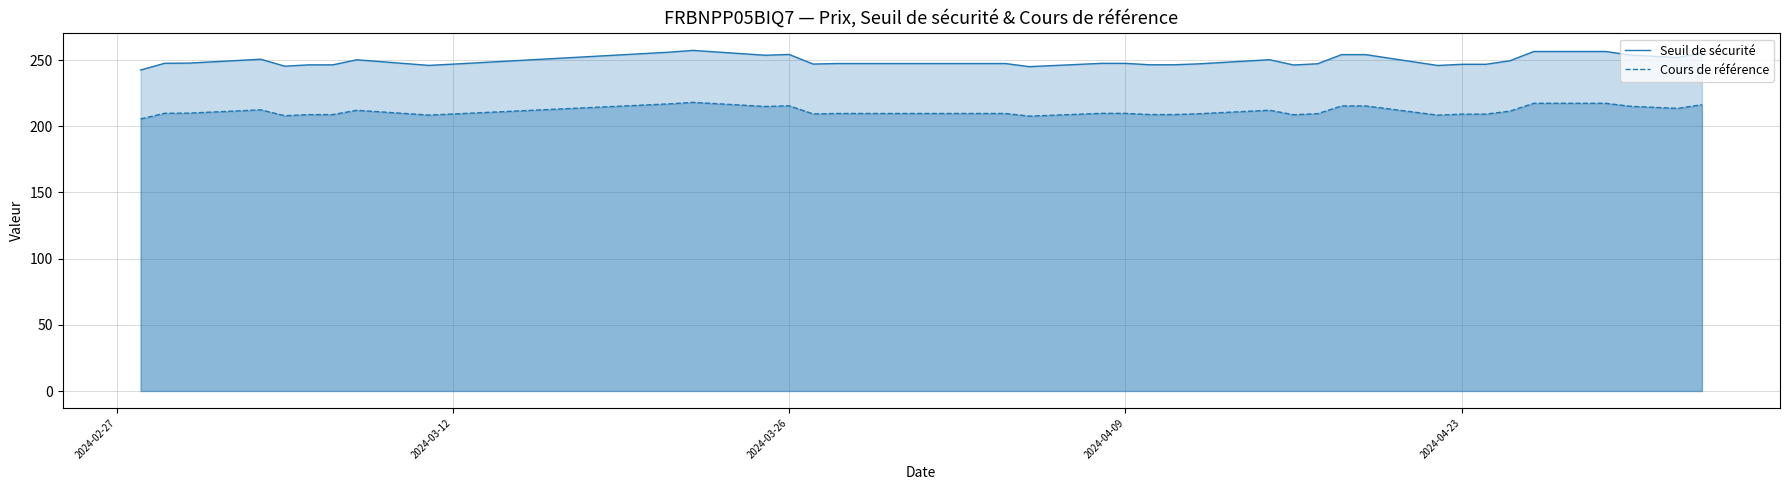

How many lines are shown in the chart?

2